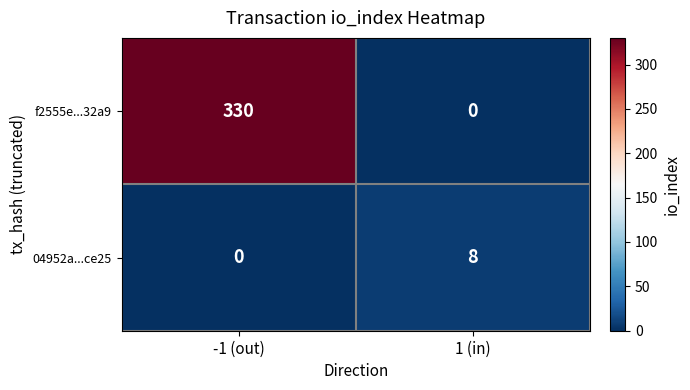

Reading right to left, extract all data points from this chart.

f2555e...32a9: 1 (in)=0	-1 (out)=330
04952a...ce25: 1 (in)=8	-1 (out)=0